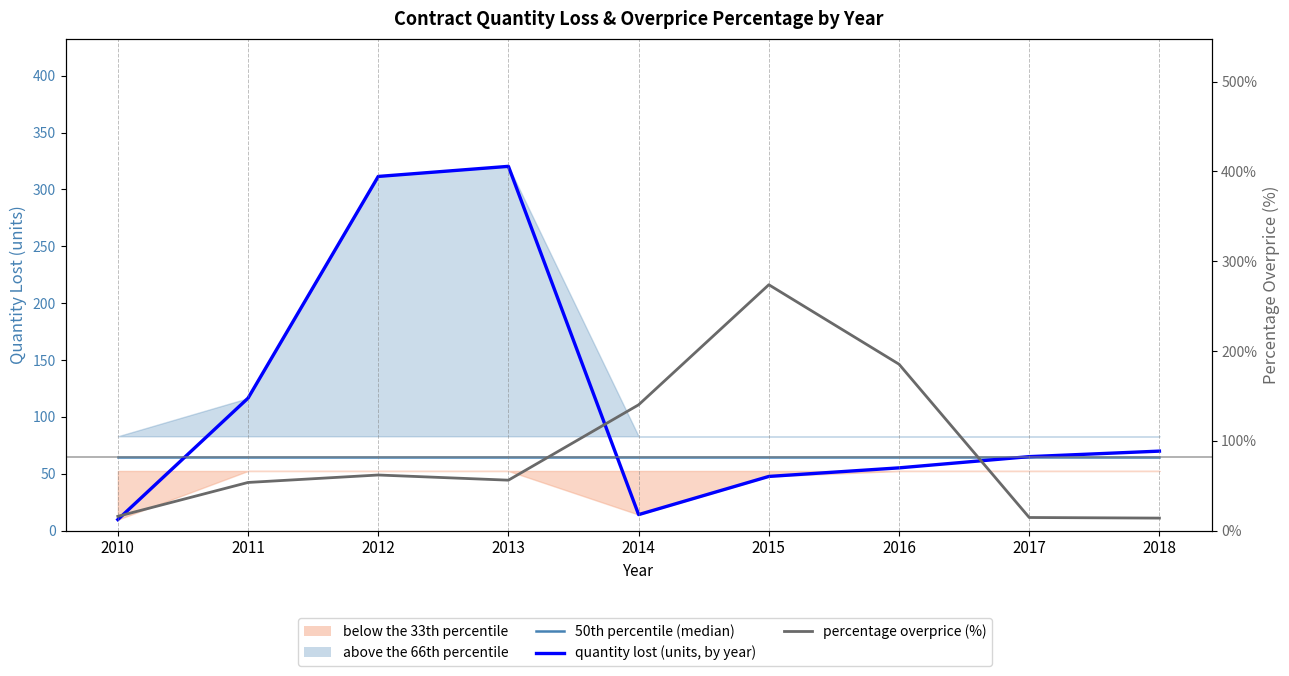

What is the value of the quantity lost (units, by year) point at the 5th from the left?

14.1